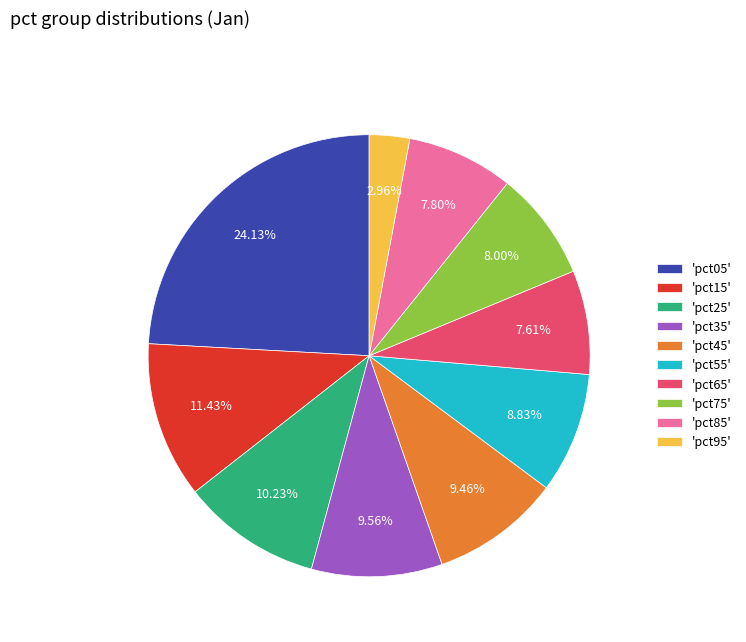

Count the number of slices in the pie.

10